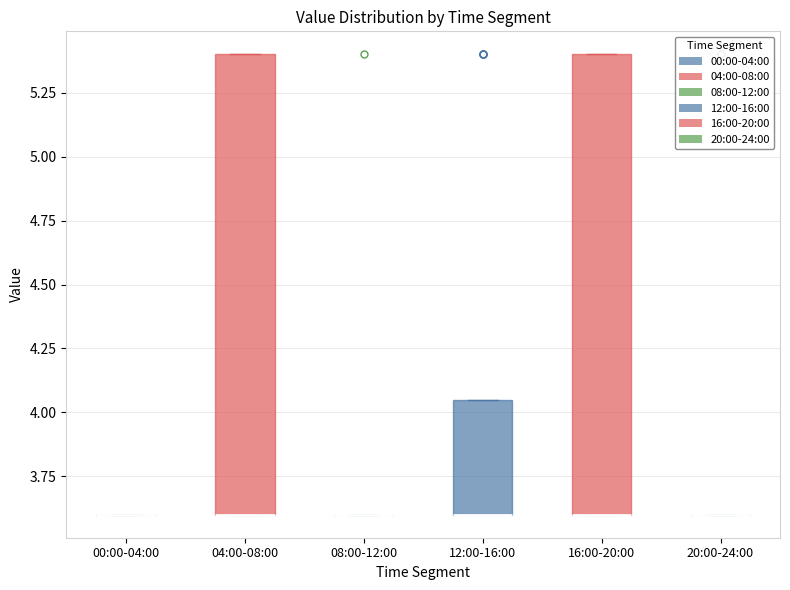

Reading left to right, read every box against the y-axis: the position of its median line, the range the box covers, and the ends of its whiskers. The values are not printed on the chart, so give them approximately, as read against the axis.

00:00-04:00: box collapsed to a line at 3.60, whiskers 3.60 to 3.60
04:00-08:00: median 3.60 (drawn on the box's lower edge), box 3.60 to 5.40, whiskers 3.60 to 5.40
08:00-12:00: box collapsed to a line at 3.60, whiskers 3.60 to 3.60
12:00-16:00: median 3.60 (drawn on the box's lower edge), box 3.60 to 4.05, whiskers 3.60 to 4.05
16:00-20:00: median 3.60 (drawn on the box's lower edge), box 3.60 to 5.40, whiskers 3.60 to 5.40
20:00-24:00: box collapsed to a line at 3.60, whiskers 3.60 to 3.60